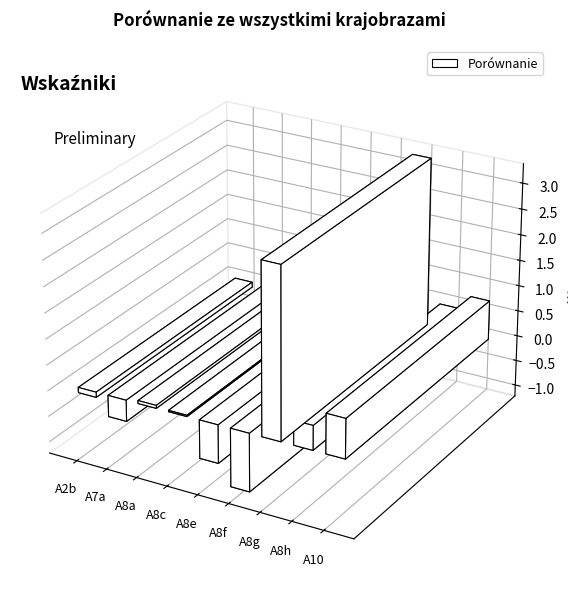

At which label does the data first exceed 0?

A8a